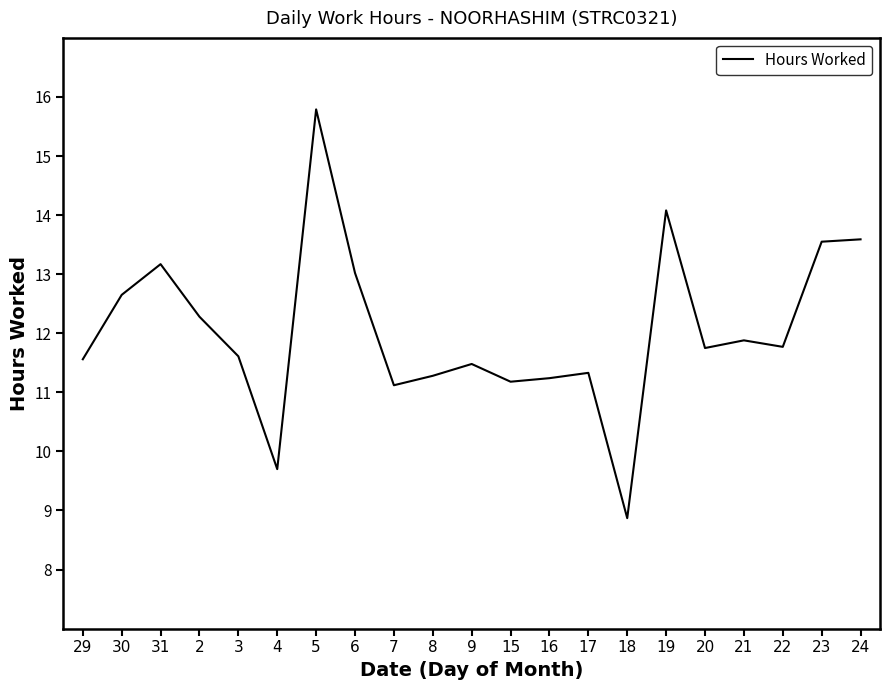

What position from the left is 20?

17